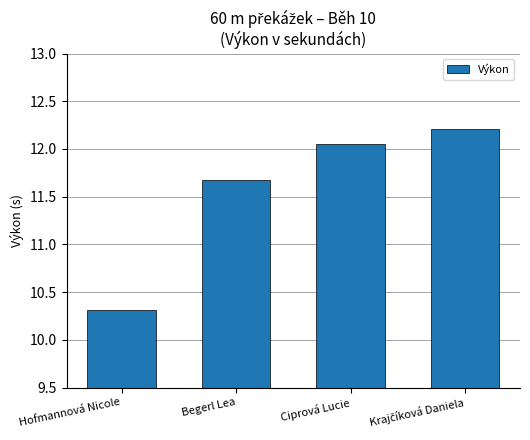

Count the number of values greater than 12.

2